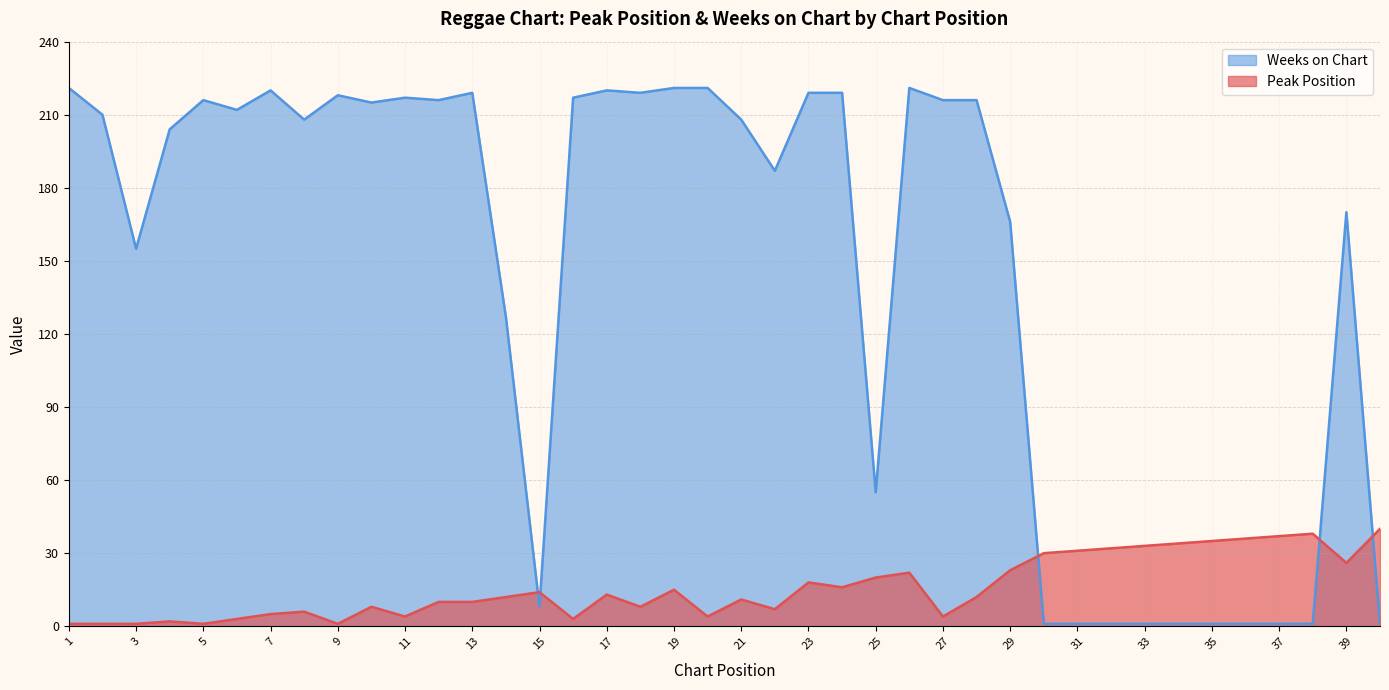

At 7, list the series in order from smallest to largest.

Peak Position, Weeks on Chart